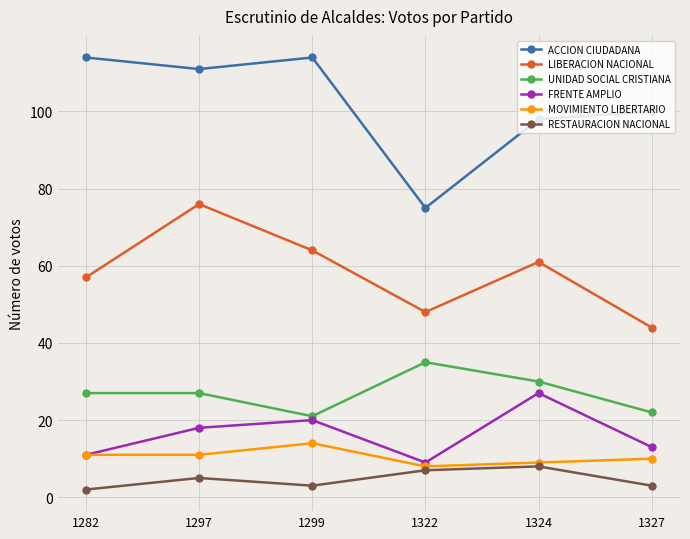

List the series in order of their peak value, lowest first.

RESTAURACION NACIONAL, MOVIMIENTO LIBERTARIO, FRENTE AMPLIO, UNIDAD SOCIAL CRISTIANA, LIBERACION NACIONAL, ACCION CIUDADANA